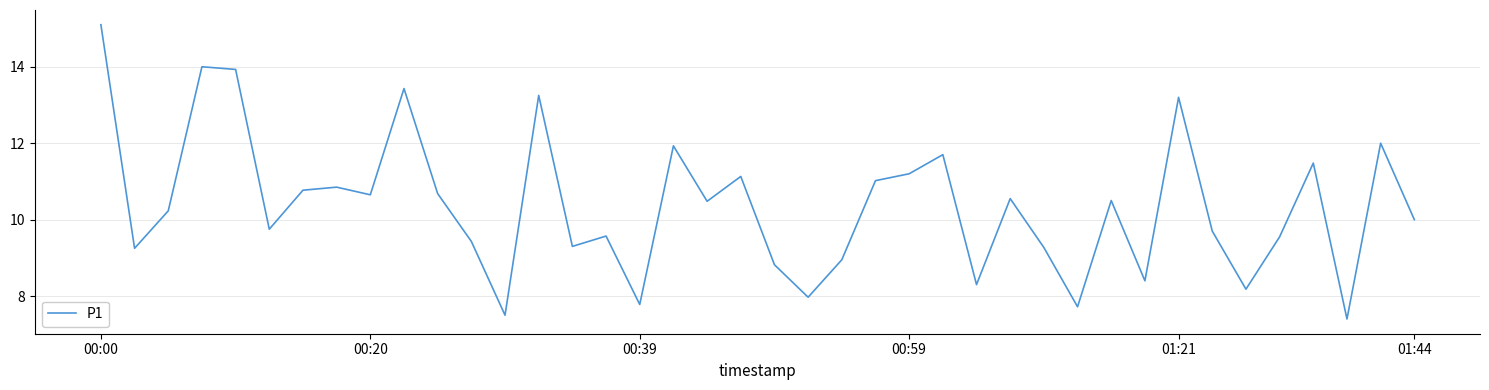

What is the smallest value displayed?

7.4